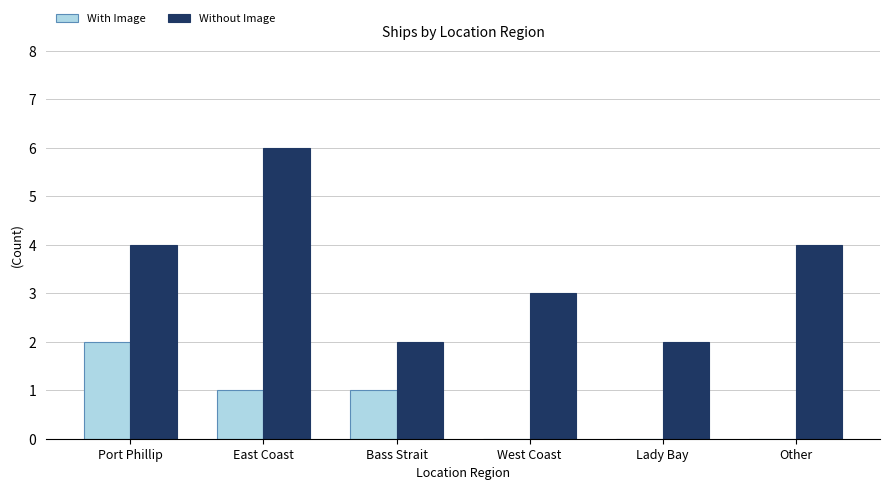

What is the sum of the Without Image values at East Coast and West Coast?

9